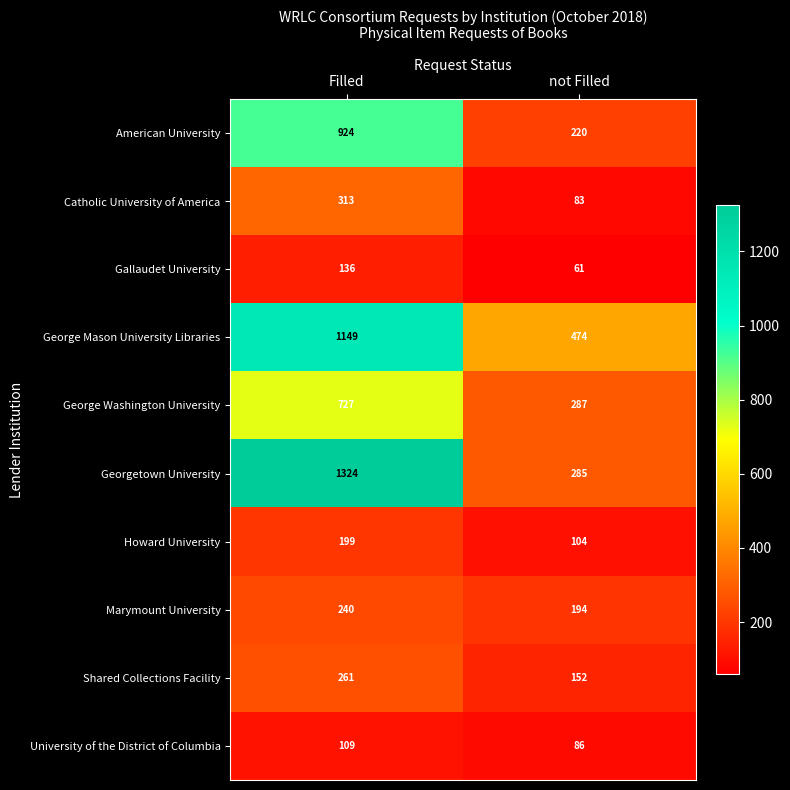

Where is Georgetown University nearest to the value 804?

not Filled